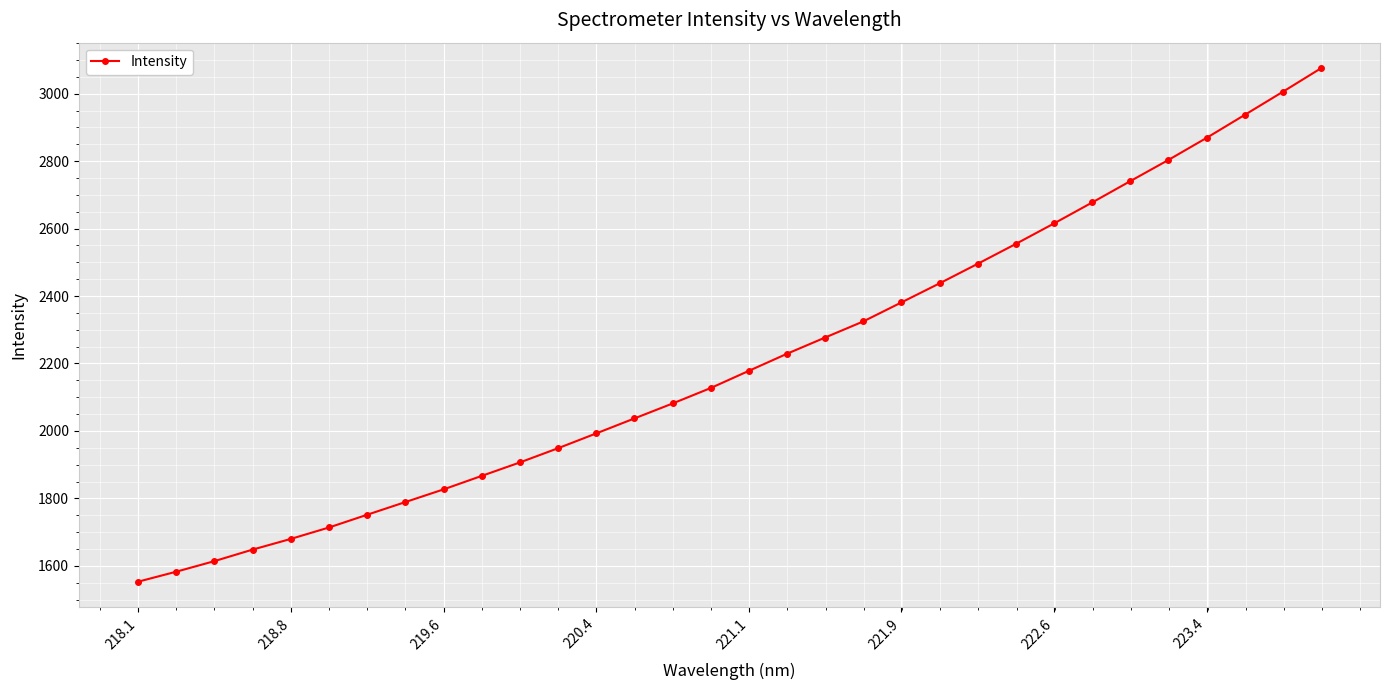

What is the difference between the maximum and minimum values?

1522.3